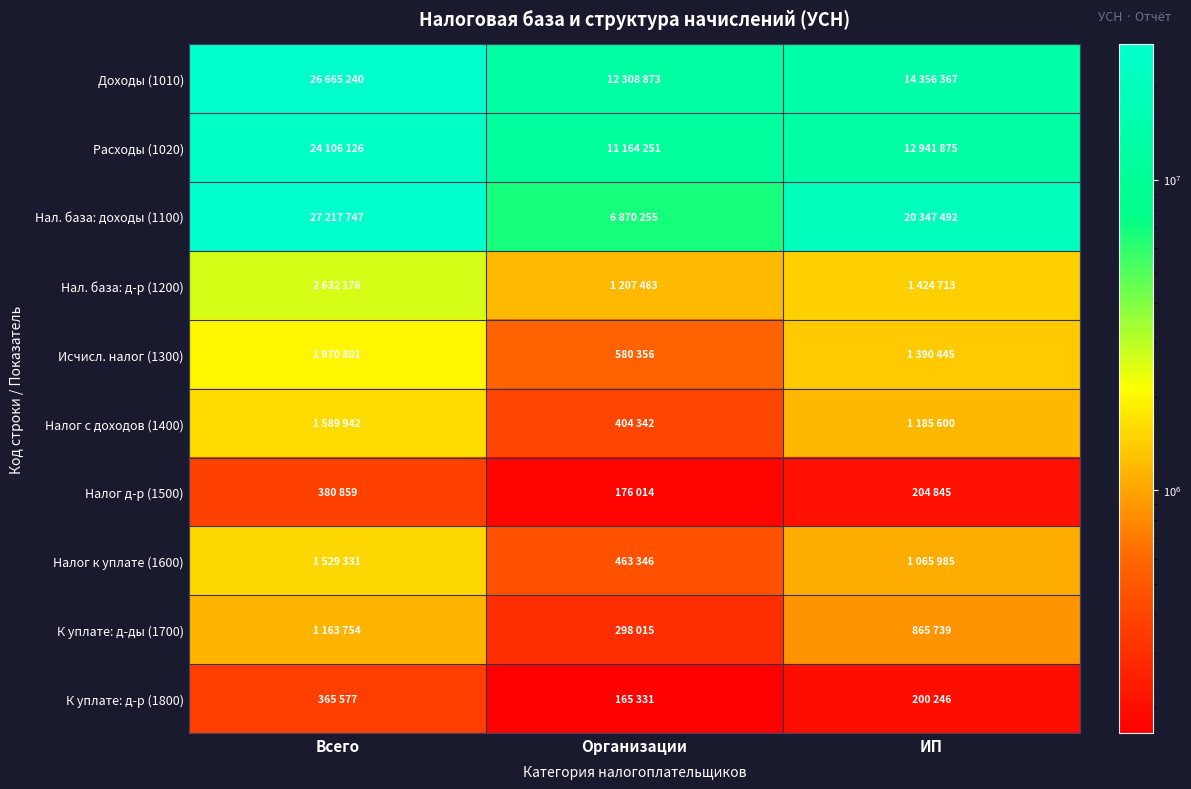

At how many categories does at least one series exceed 9945606?

3